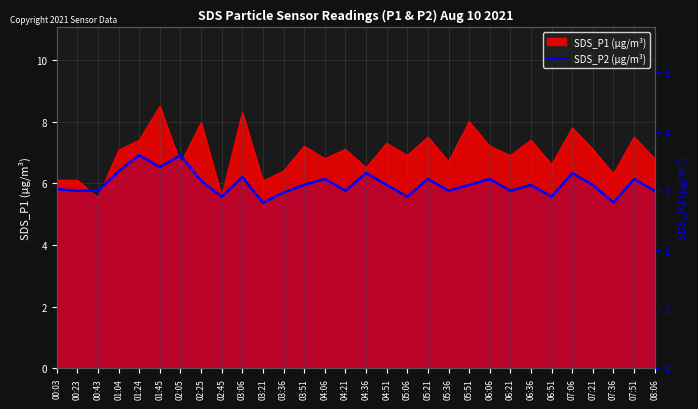

What is the difference between the maximum and minimum values?

0.8